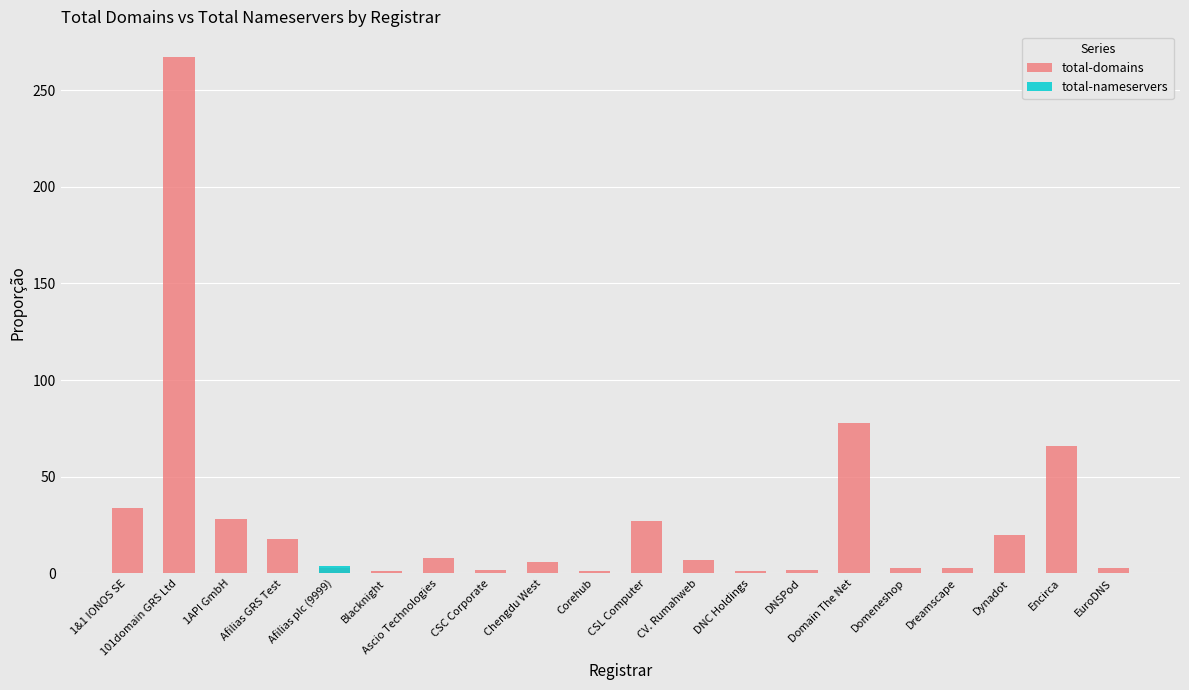

The total-nameservers series shows 0 at CV. Rumahweb. True or false?

True